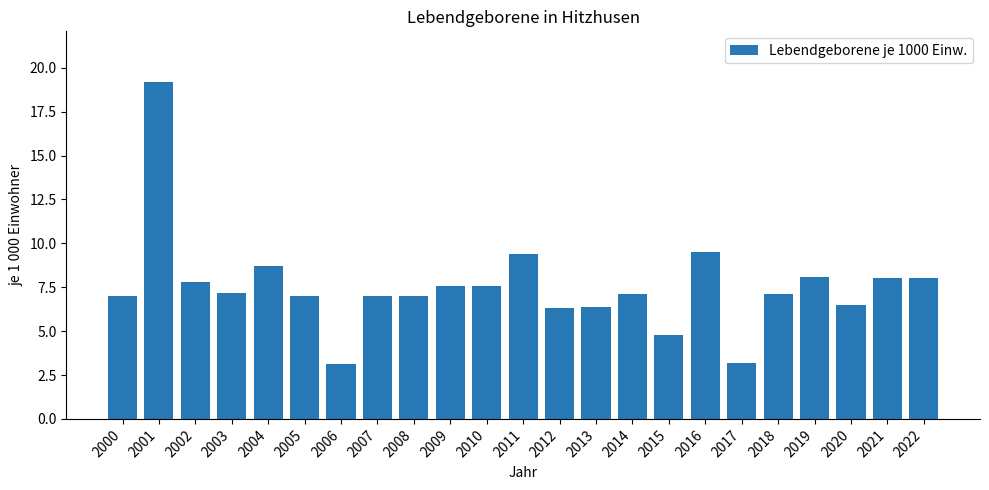

What is the difference between the maximum and minimum values?

16.1